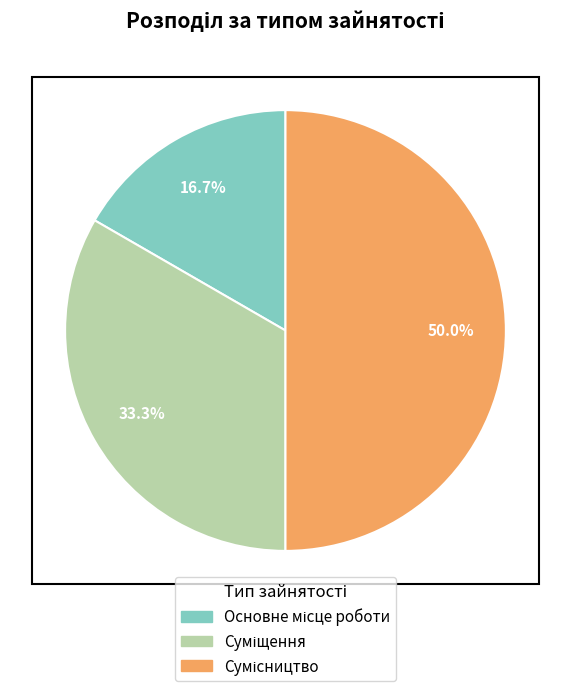

How many segments does this pie chart have?

3